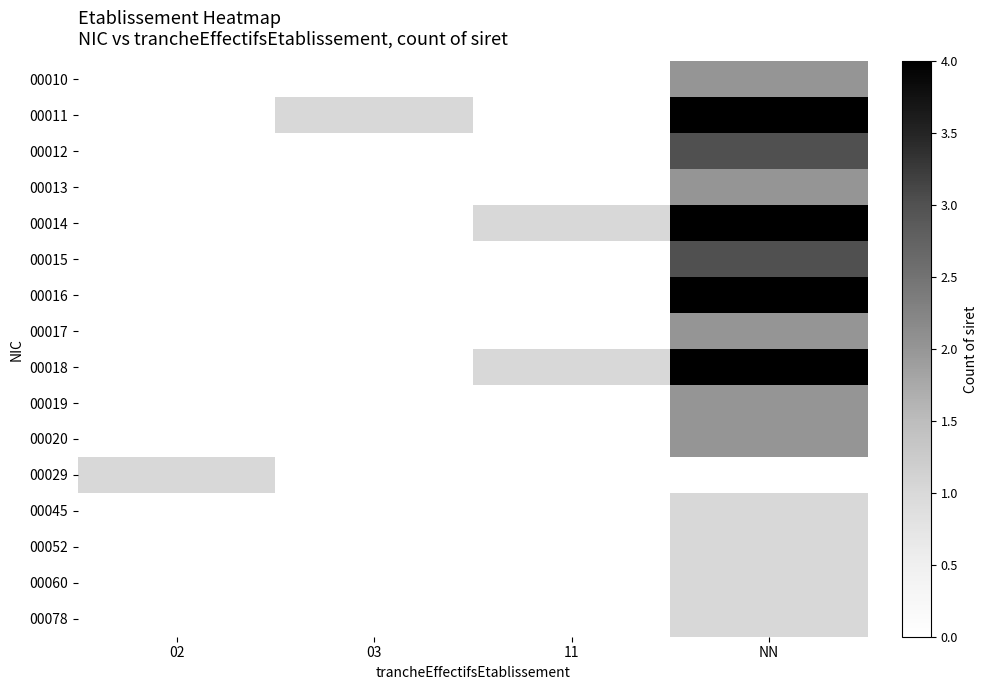

At how many categories does at least one series exceed 3?

1